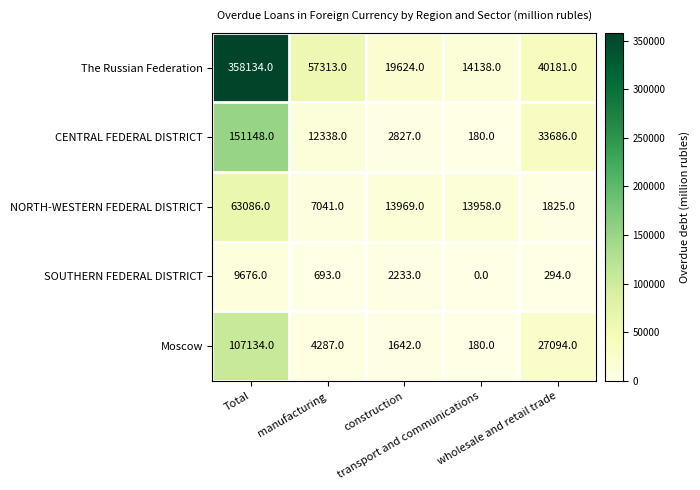

Which series has the largest total across all categories?

The Russian Federation